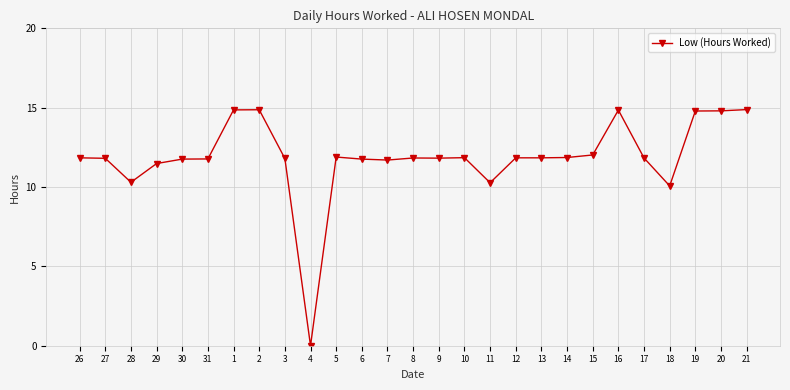

Where does the data first go above 11?

26